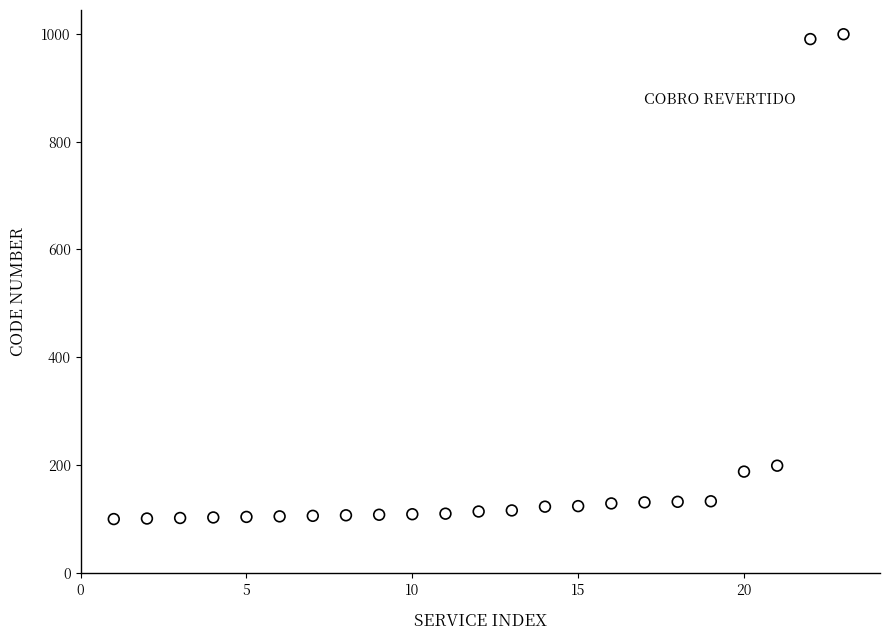

What is the range of Y values (max minus min)?

899